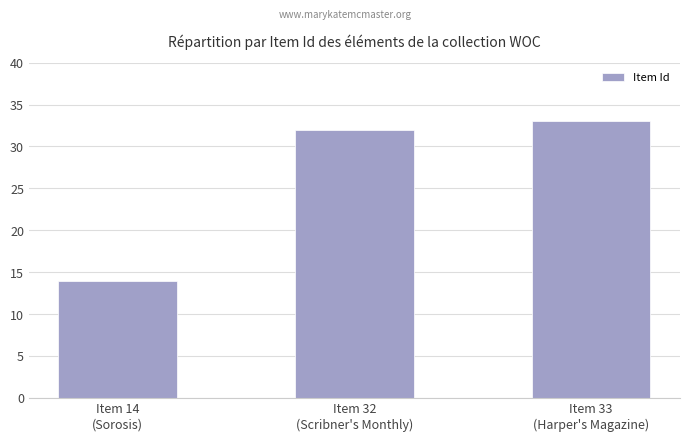

What is the value of the 1st bar from the left?

14